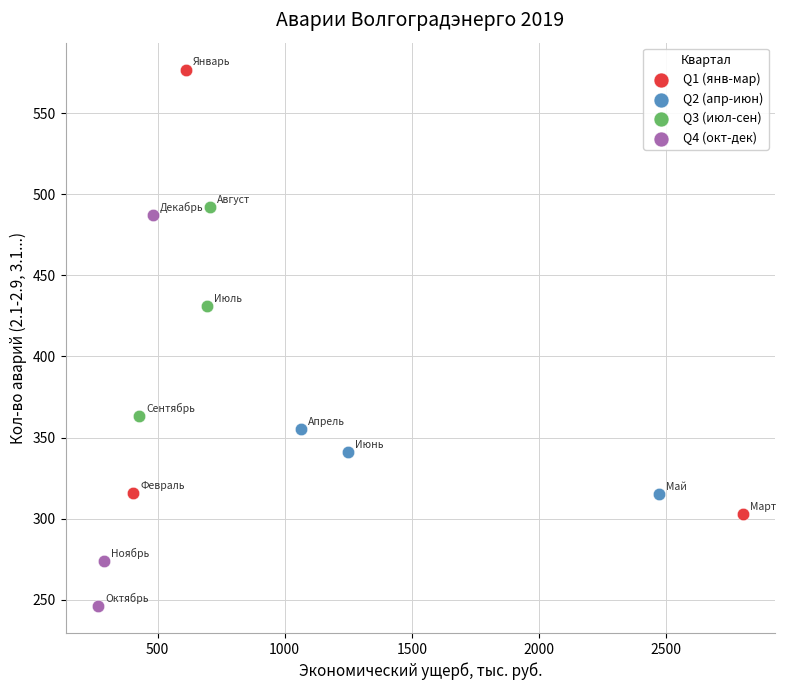

What are all the series names shown in the legend?

Q1 (янв-мар), Q2 (апр-июн), Q3 (июл-сен), Q4 (окт-дек)